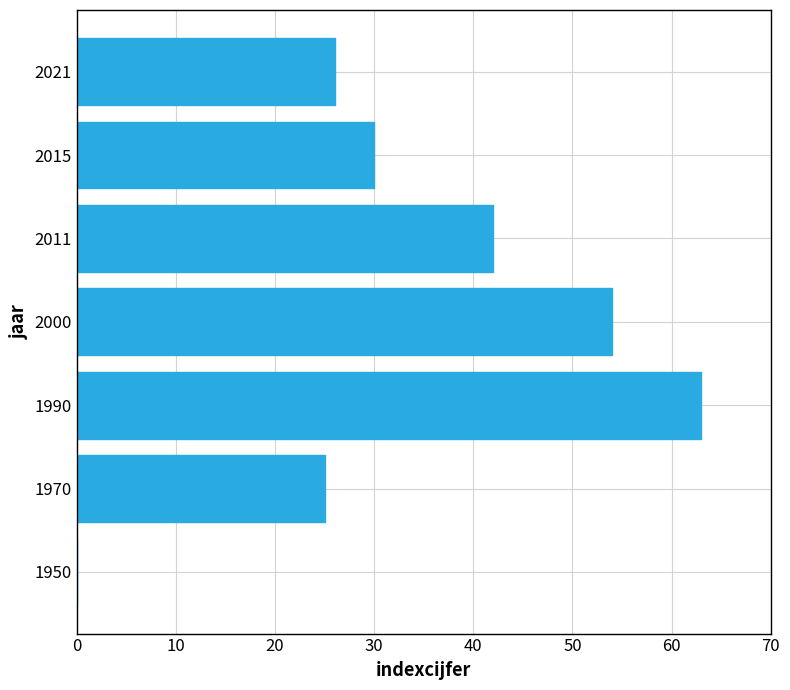

Reading bottom to top, what are all the values shown in this chart?

1950=0	1970=25	1990=63	2000=54	2011=42	2015=30	2021=26